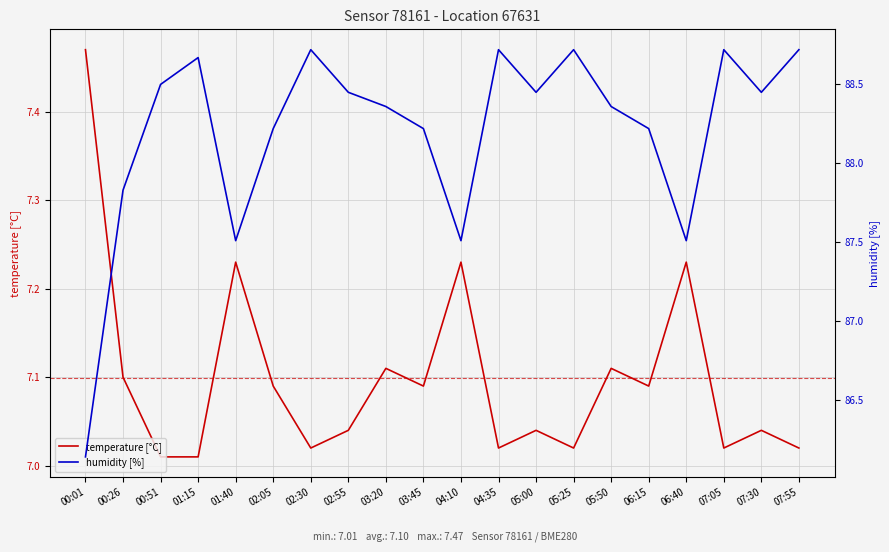

The value of humidity [%] at 02:30 is 133.3. True or false?

False